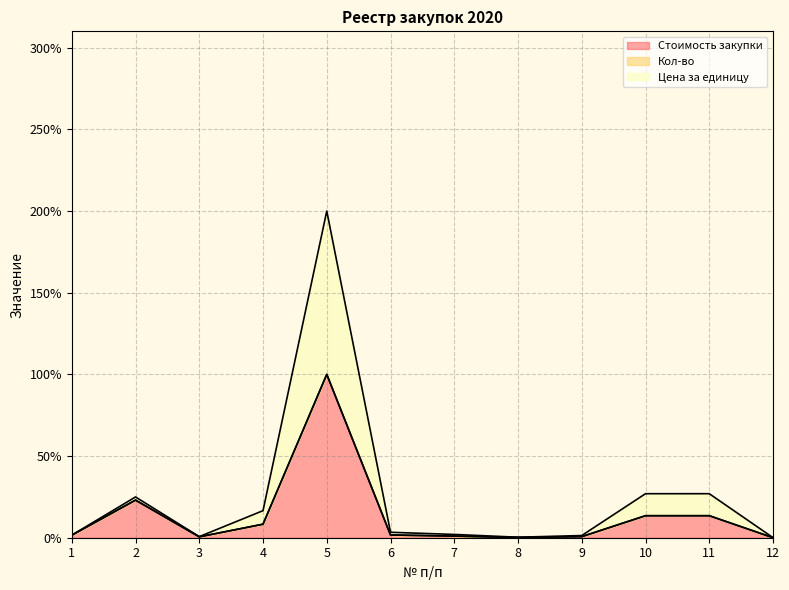

In Цена за единицу, how many points are lower than both neighbors (excluding endpoints)?

2